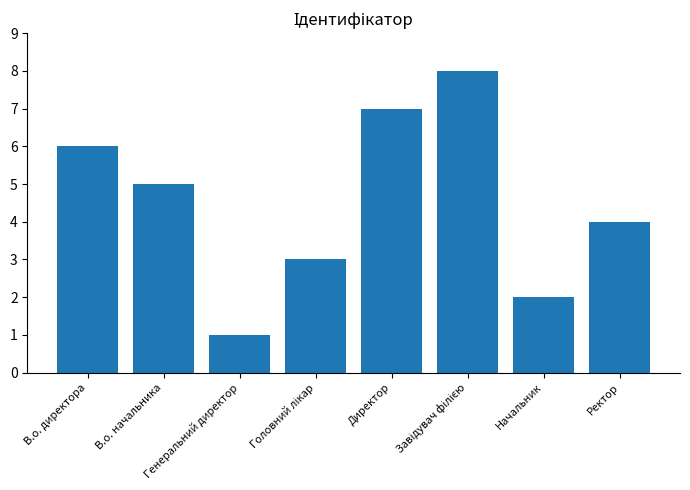

What position from the left is Ректор?

8